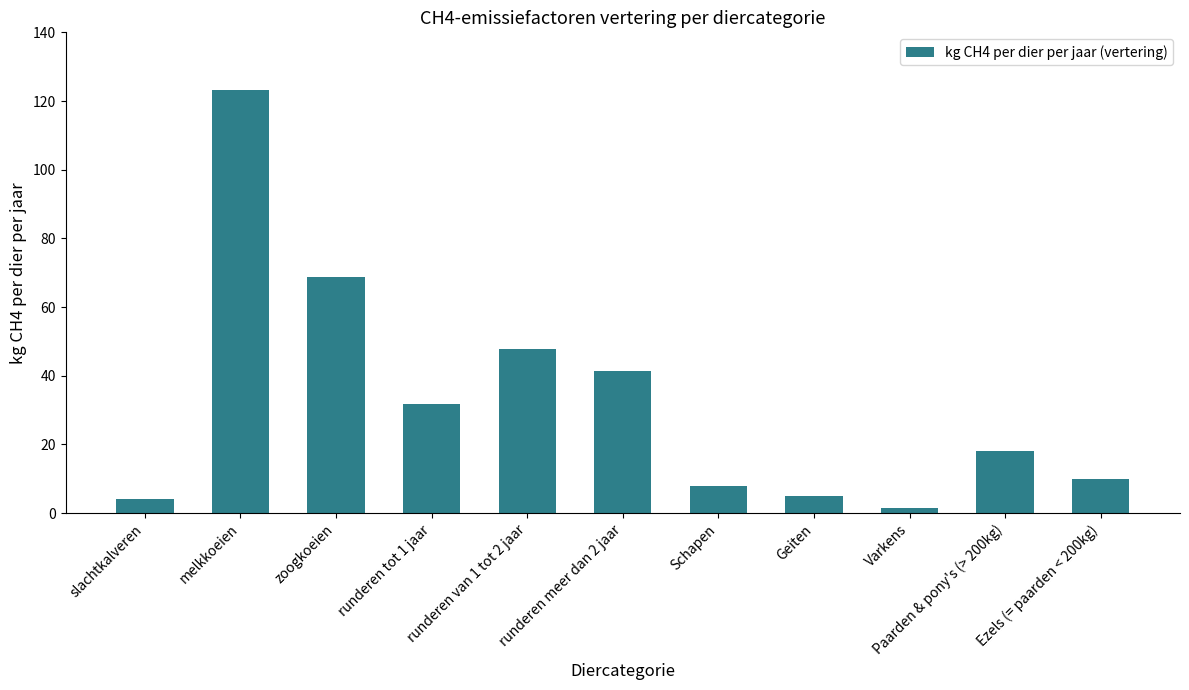

The value at melkkoeien is 189.8. True or false?

False